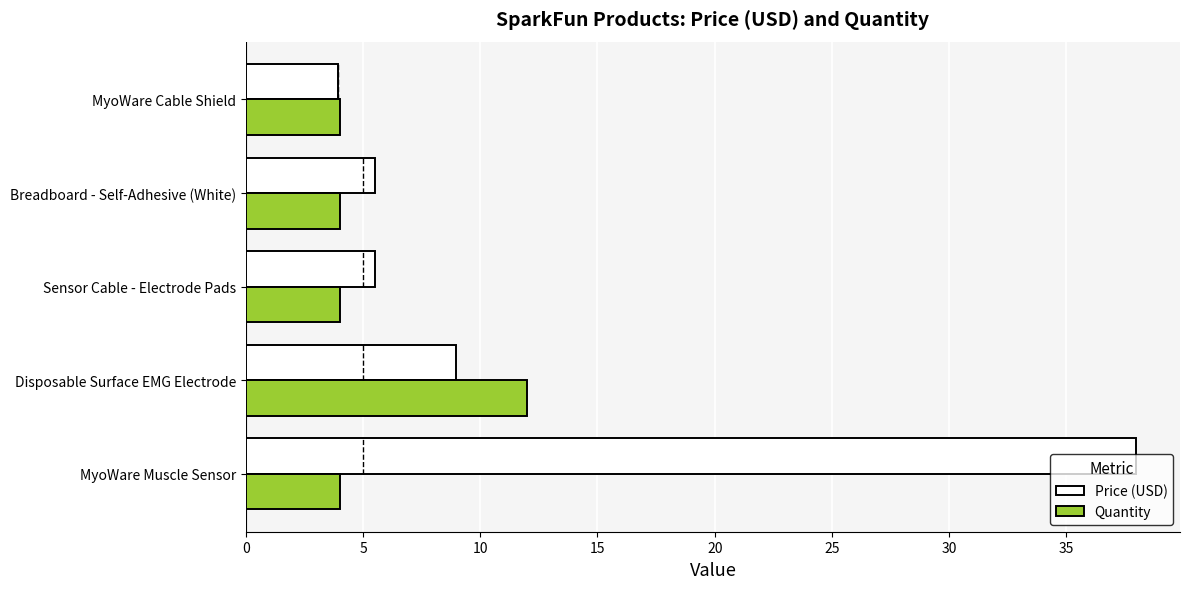

Is it true that Quantity equals 12.0 at Disposable Surface EMG Electrode?

True